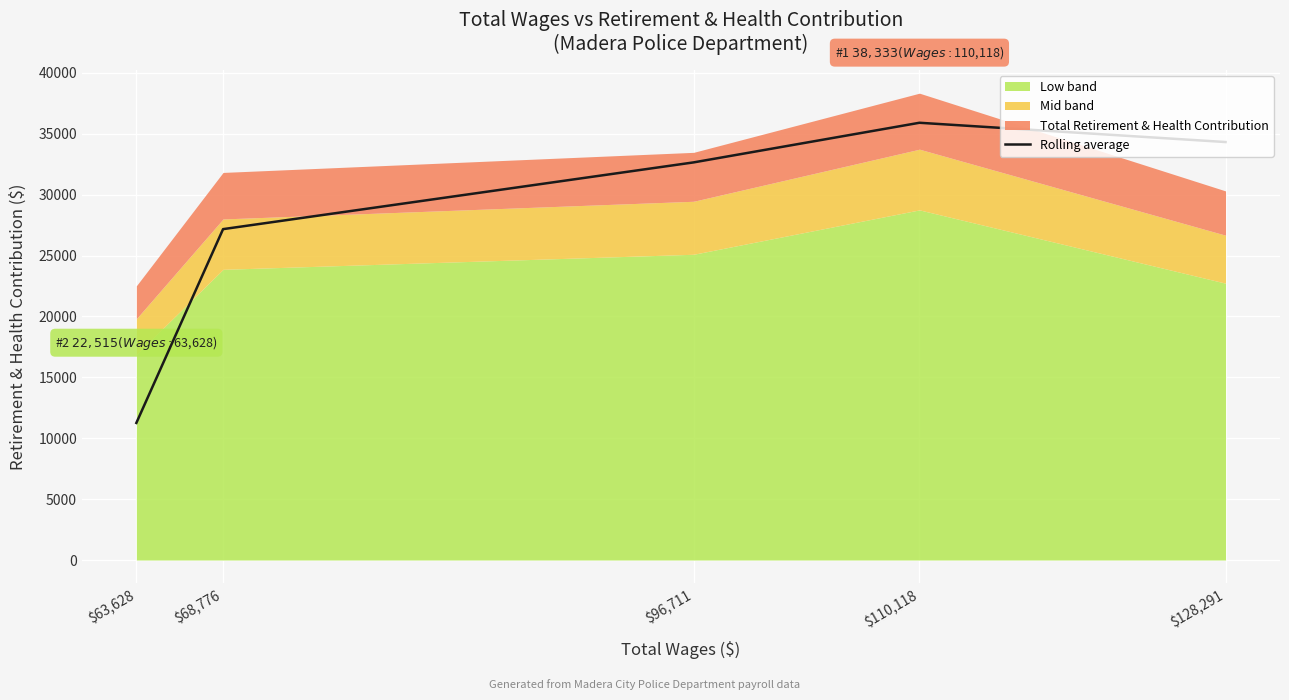

What is the change in value from $110,118 to $128,291?

-1583.0